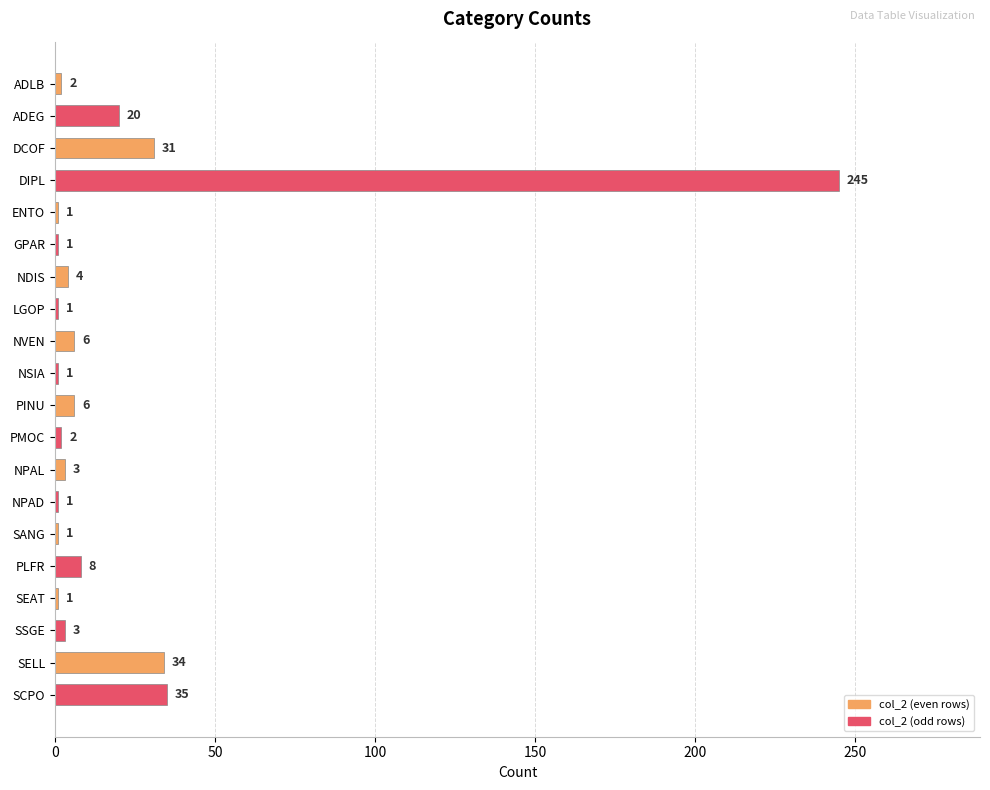

Are the bars grouped side by side (vs. stacked)?

No